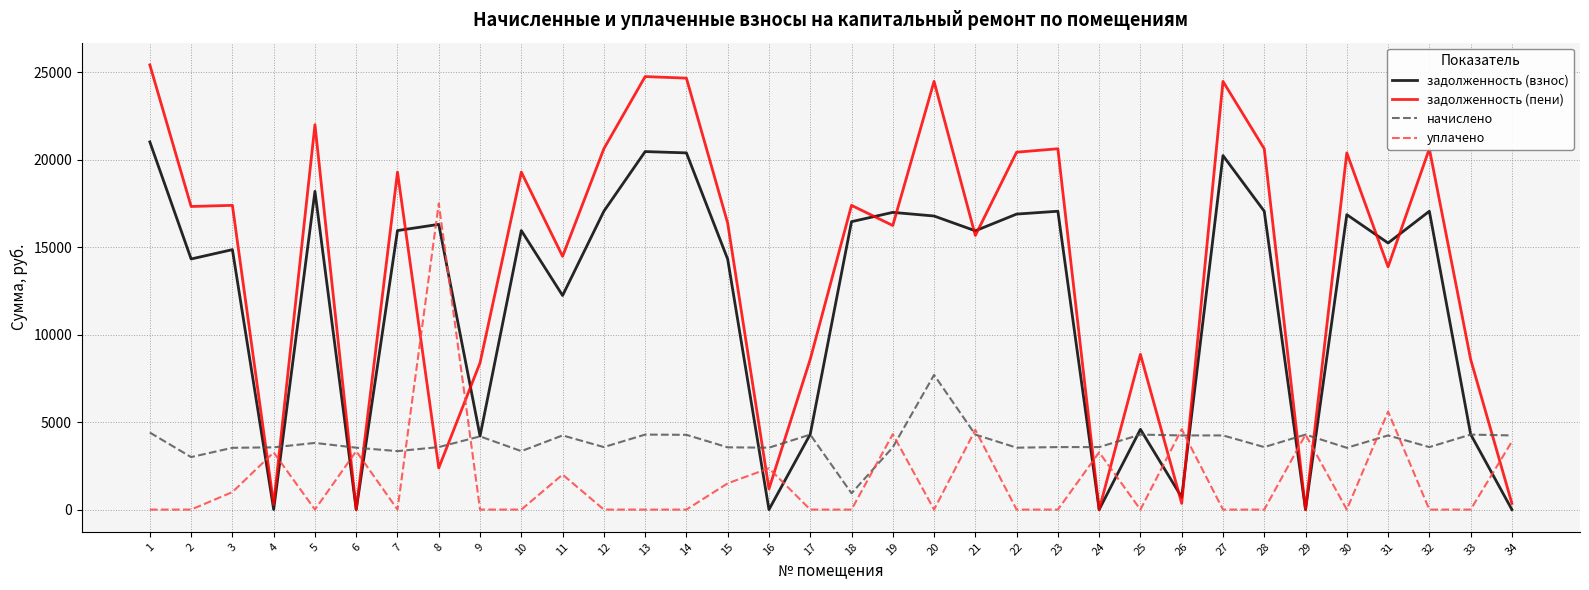

What is the maximum value shown in the chart?

25419.4